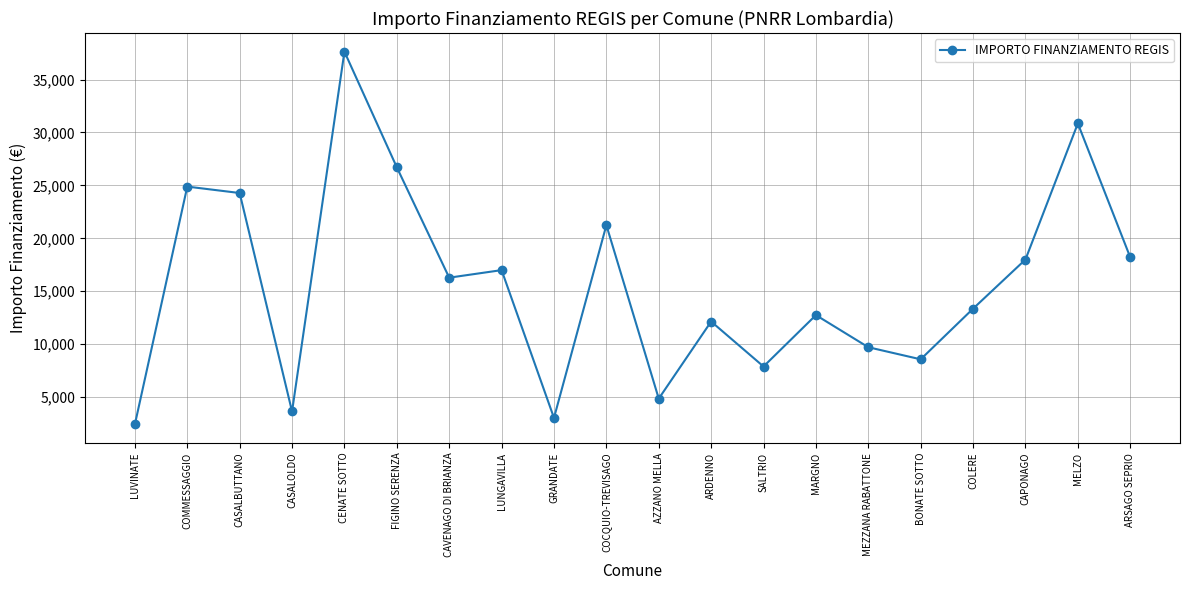

Reading left to right, transcribe all the data shown in this chart.

LUVINATE=2428	COMMESSAGGIO=24887	CASALBUTTANO=24280	CASALOLDO=3642	CENATE SOTTO=37634	FIGINO SERENZA=26708	CAVENAGO DI BRIANZA=16283	LUNGAVILLA=16996	GRANDATE=3035	COCQUIO-TREVISAGO=21245	AZZANO MELLA=4856	ARDENNO=12140	SALTRIO=7891	MARGNO=12747	MEZZANA RABATTONE=9712	BONATE SOTTO=8570	COLERE=13354	CAPONAGO=17997	MELZO=30852	ARSAGO SEPRIO=18210